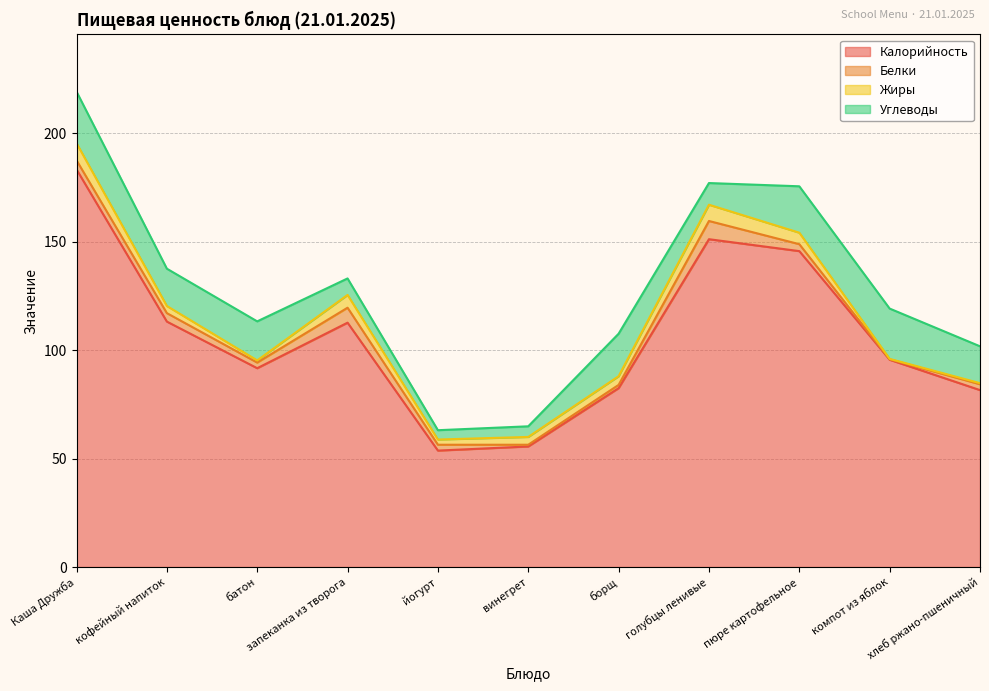

Reading right to left, what are all the values shown in this chart?

Калорийность: хлеб ржано-пшеничный=81.6	компот из яблок=95.6	пюре картофельное=145.7	голубцы ленивые=151.2	борщ=82.5	винегрет=55.6	йогурт=53.7	запеканка из творога=112.7	батон=91.7	кофейный напиток=113.2	Каша Дружба=183.4
Белки: хлеб ржано-пшеничный=2.7	компот из яблок=0.2	пюре картофельное=3.2	голубцы ленивые=8.4	борщ=1.5	винегрет=0.8	йогурт=2.7	запеканка из творога=6.9	батон=2.6	кофейный напиток=3.9	Каша Дружба=4.2
Жиры: хлеб ржано-пшеничный=0.5	компот из яблок=0.2	пюре картофельное=5.3	голубцы ленивые=7.5	борщ=4.0	винегрет=3.6	йогурт=2.4	запеканка из творога=5.9	батон=1.0	кофейный напиток=3.3	Каша Дружба=7.9
Углеводы: хлеб ржано-пшеничный=17.0	компот из яблок=23.2	пюре картофельное=21.4	голубцы ленивые=10.0	борщ=19.6	винегрет=4.9	йогурт=4.3	запеканка из творога=7.6	батон=18.0	кофейный напиток=17.2	Каша Дружба=23.8